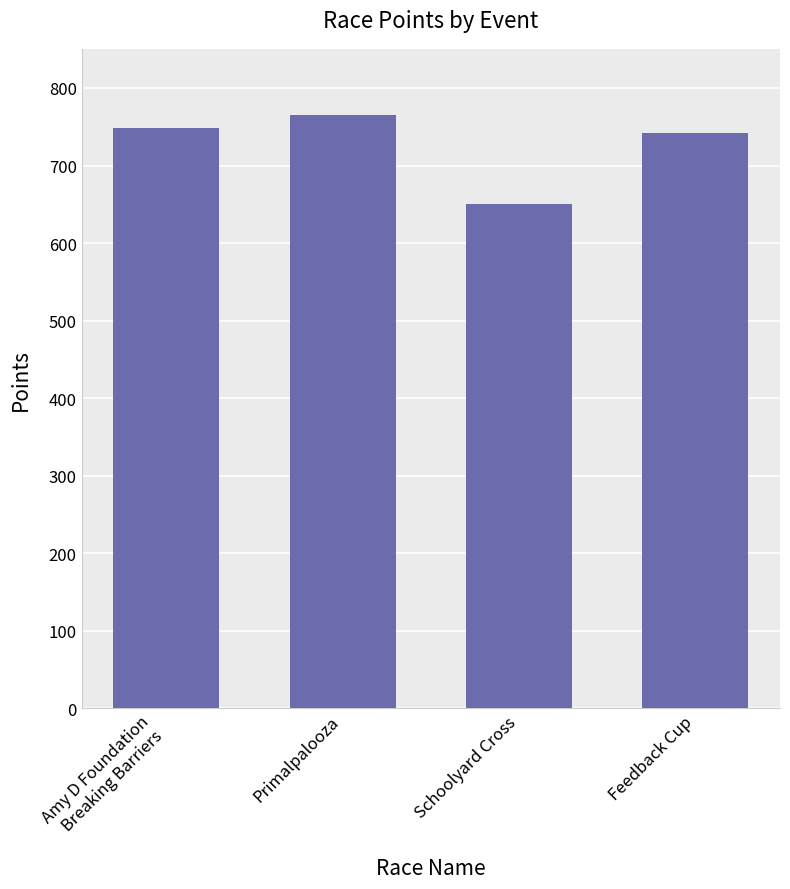

What is the label of the 1st bar from the right?

Feedback Cup